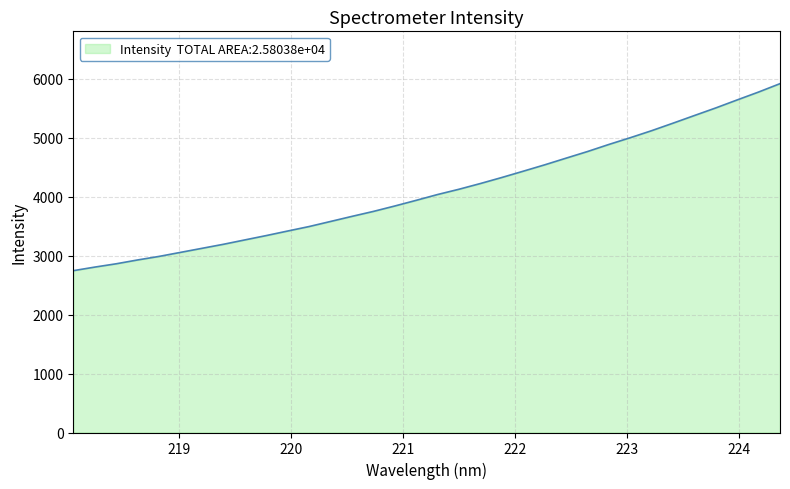

What is the difference between the maximum and minimum values?

3170.0